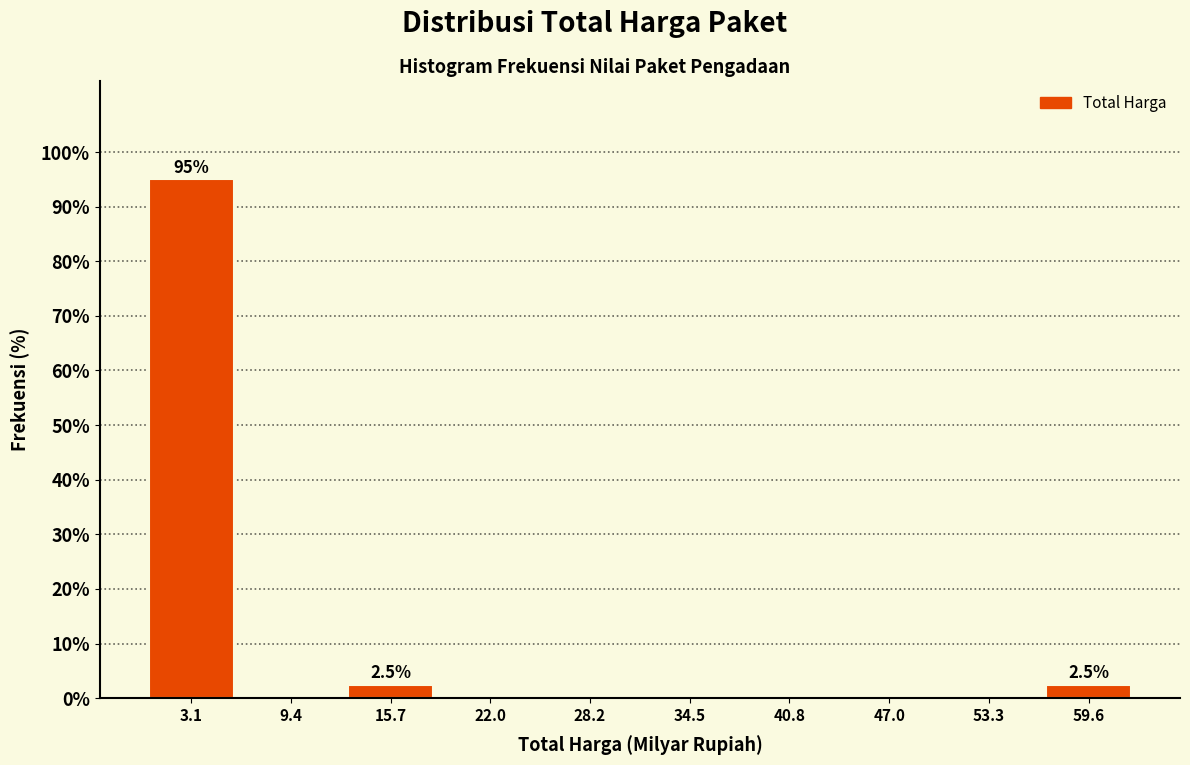

Which range on the x-axis has the tallest bar?

0 to 6